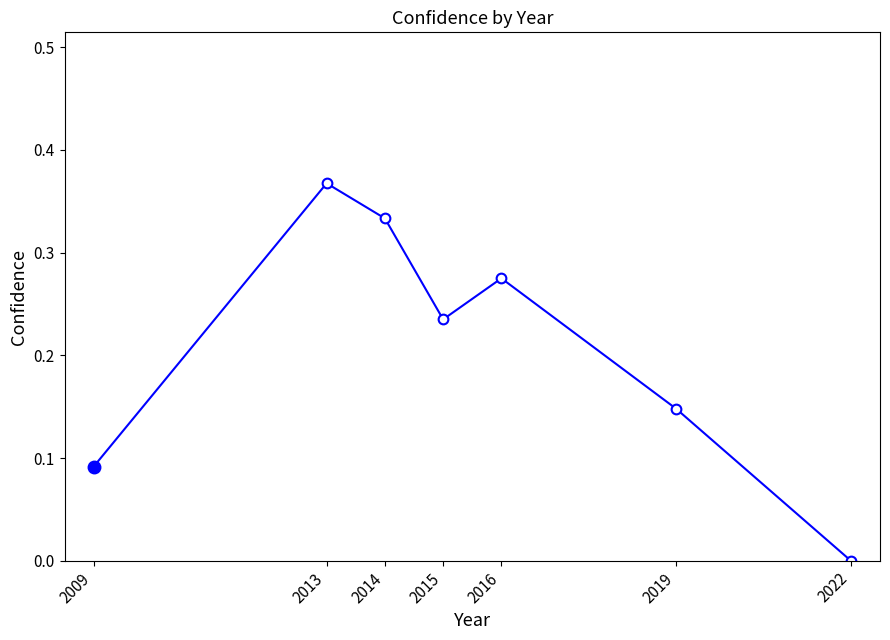

List the labels in order of value, smallest first.

2022, 2009, 2019, 2015, 2016, 2014, 2013